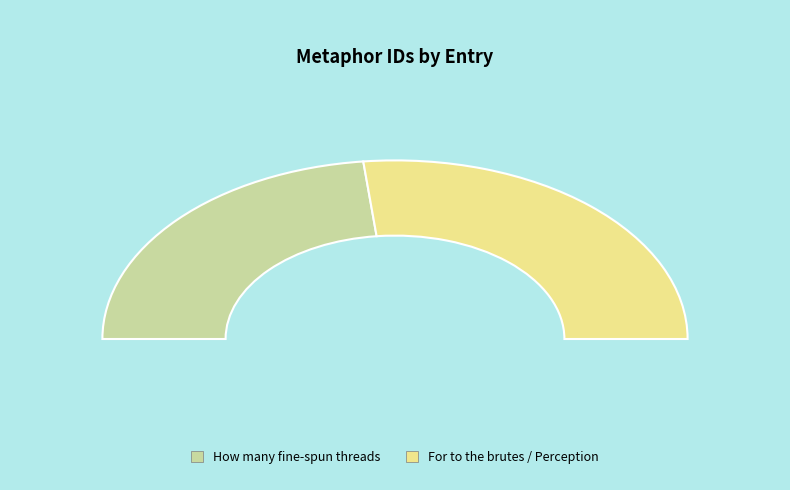

To the nearest percent, what percentage of the pie is How many fine-spun threads of reasoning?

47%